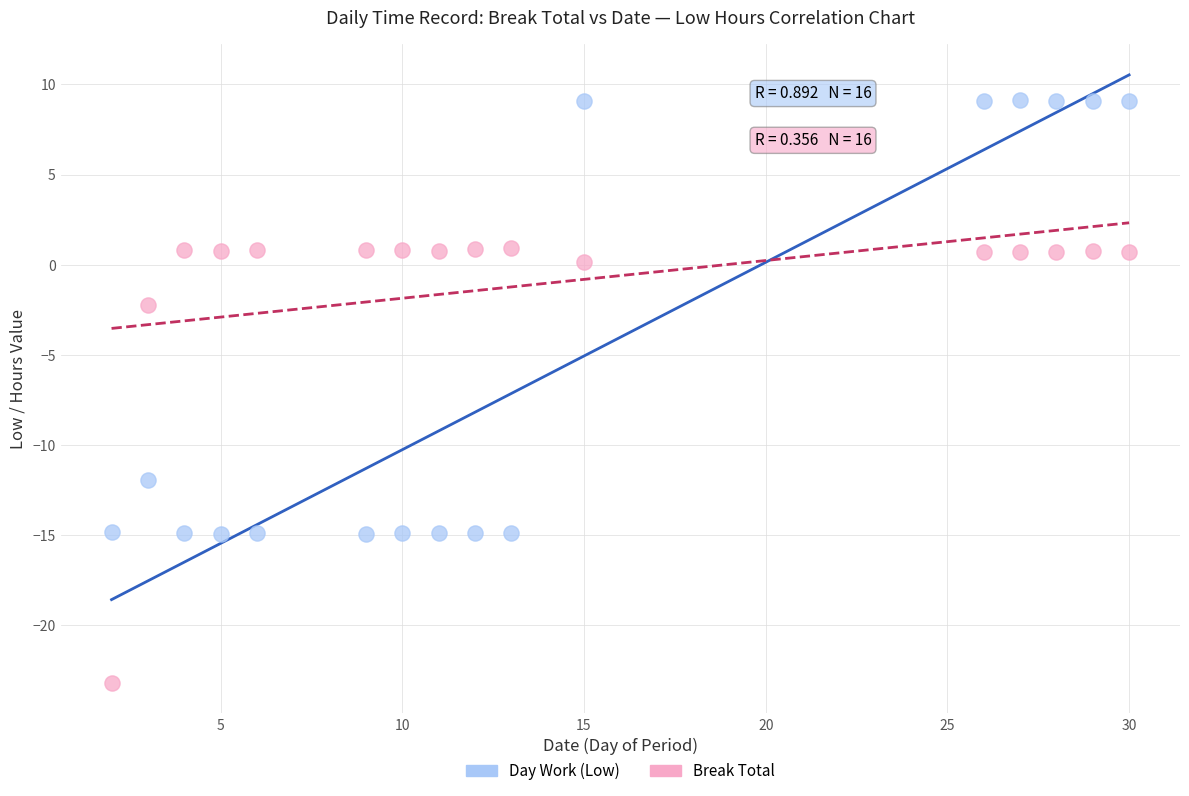

In the Break Total series, what Y value is closest to -11?

-2.2